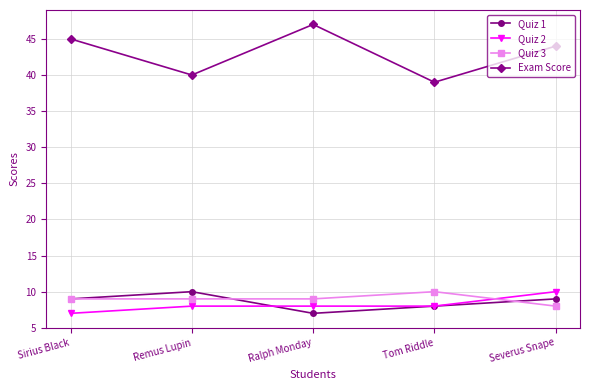

Is it true that Quiz 1 equals 9 at Sirius Black?

True